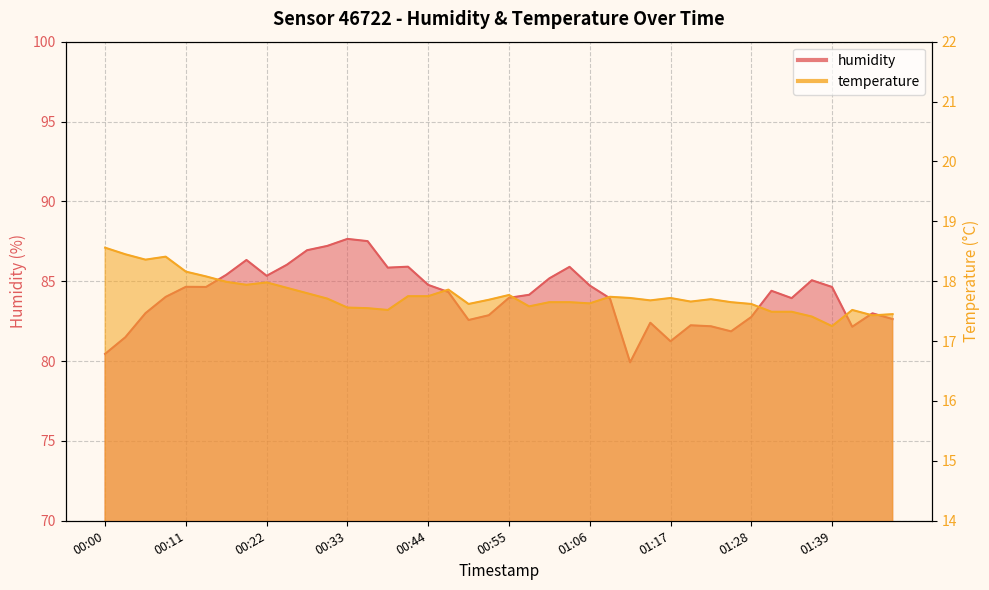

The humidity series shows 84.4 at 01:31. True or false?

True